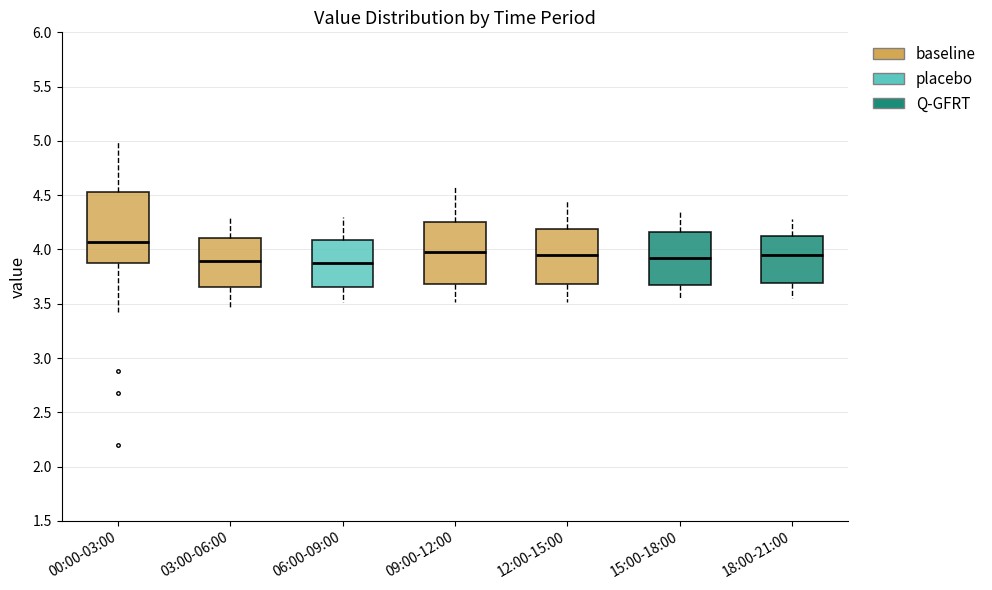

Reading left to right, transcribe this box plot: for each box, give where its median line is, the range the box spans, and where its two whiskers end, as read against the y-axis. The values are not printed on the chart, so give them approximately, as read against the axis.

00:00-03:00: median 4.05, box 3.90 to 4.55, whiskers 3.40 to 5.00
03:00-06:00: median 3.90, box 3.65 to 4.10, whiskers 3.45 to 4.30
06:00-09:00: median 3.90, box 3.65 to 4.10, whiskers 3.50 to 4.30
09:00-12:00: median 4.00, box 3.70 to 4.25, whiskers 3.50 to 4.60
12:00-15:00: median 3.95, box 3.70 to 4.20, whiskers 3.50 to 4.45
15:00-18:00: median 3.95, box 3.65 to 4.15, whiskers 3.55 to 4.35
18:00-21:00: median 3.95, box 3.70 to 4.10, whiskers 3.55 to 4.30